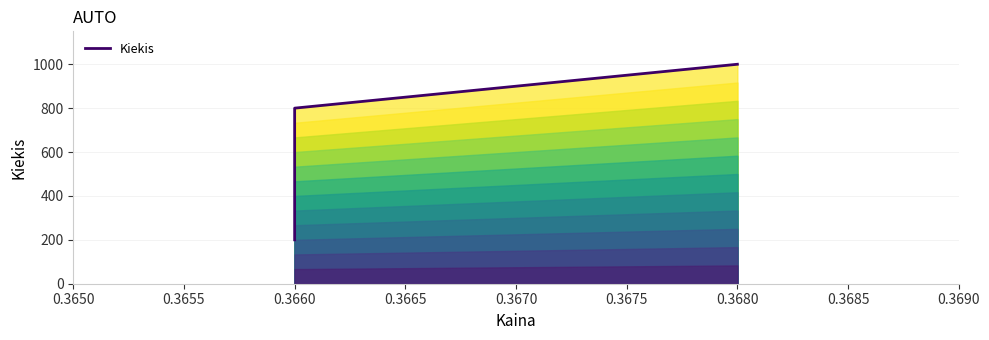

What is the average value?

667